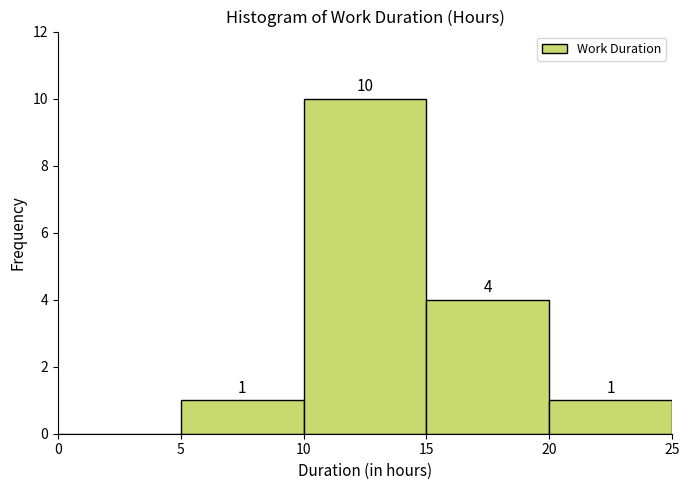

Which range on the x-axis has the tallest bar?

10 to 15